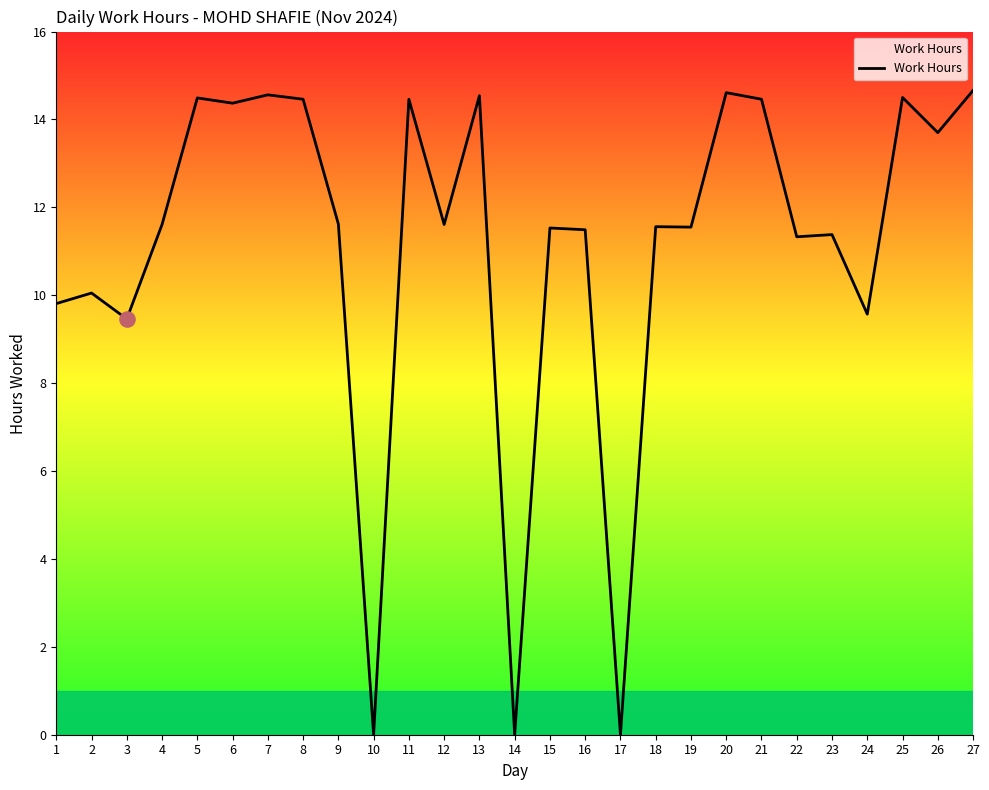

Between 21 and 20, which is larger?

20